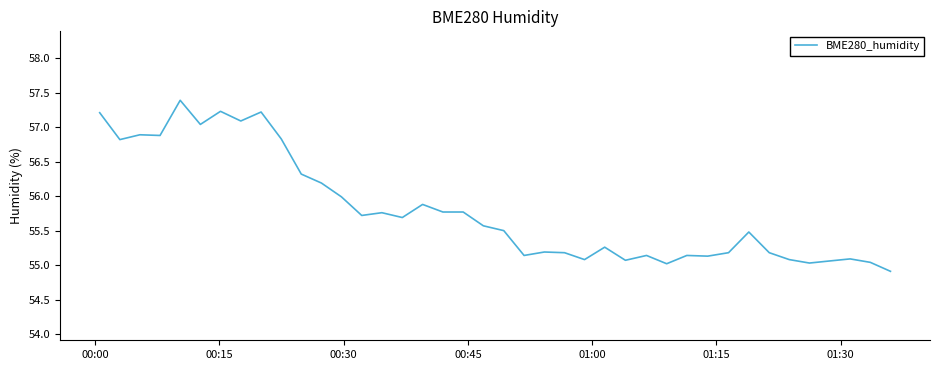

What is the greatest value displayed?

57.4